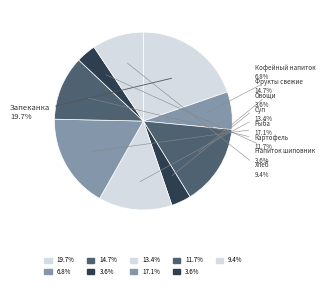

Does any single category account for the majority?

No